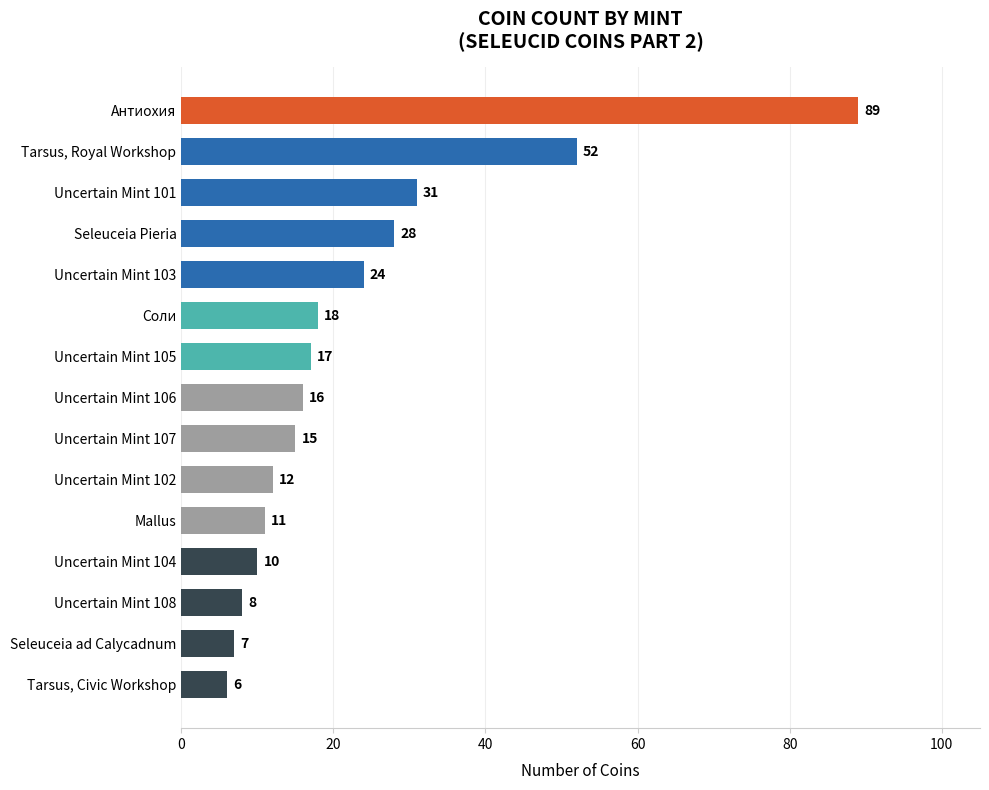

Reading top to bottom, what are all the values shown in this chart?

89	52	31	28	24	18	17	16	15	12	11	10	8	7	6